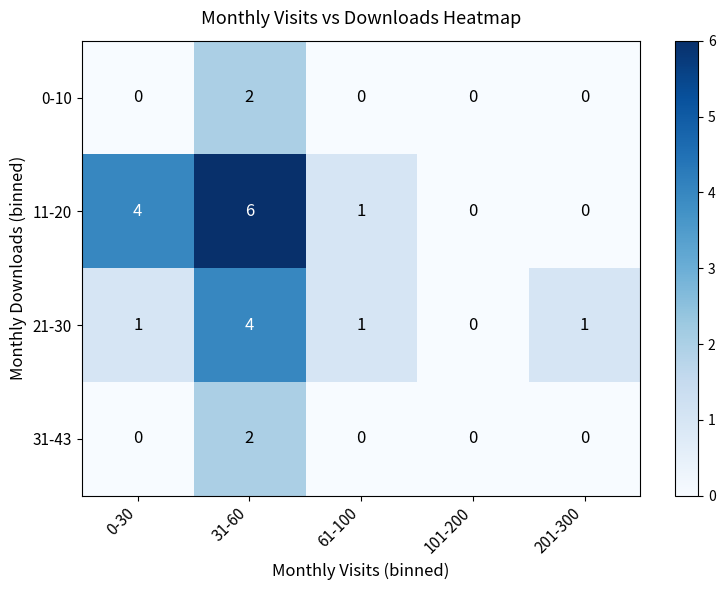

What is the sum of all 21-30 values?

7